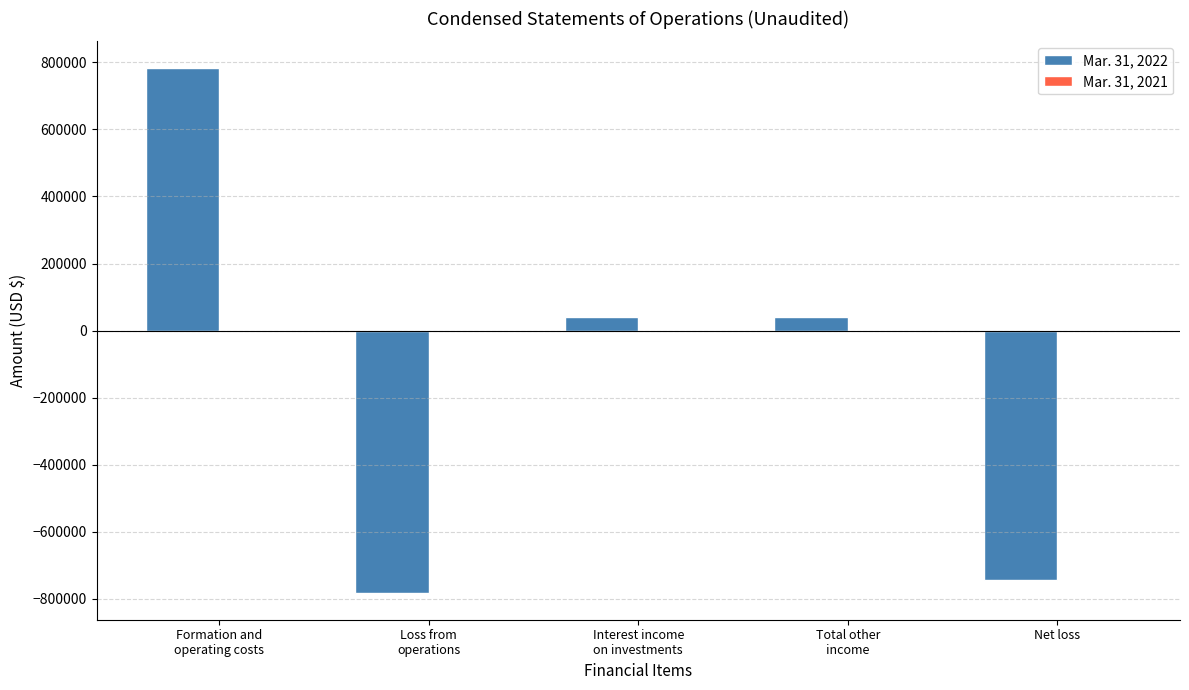

At which category is the sum across all series the highest?

Formation and
operating costs